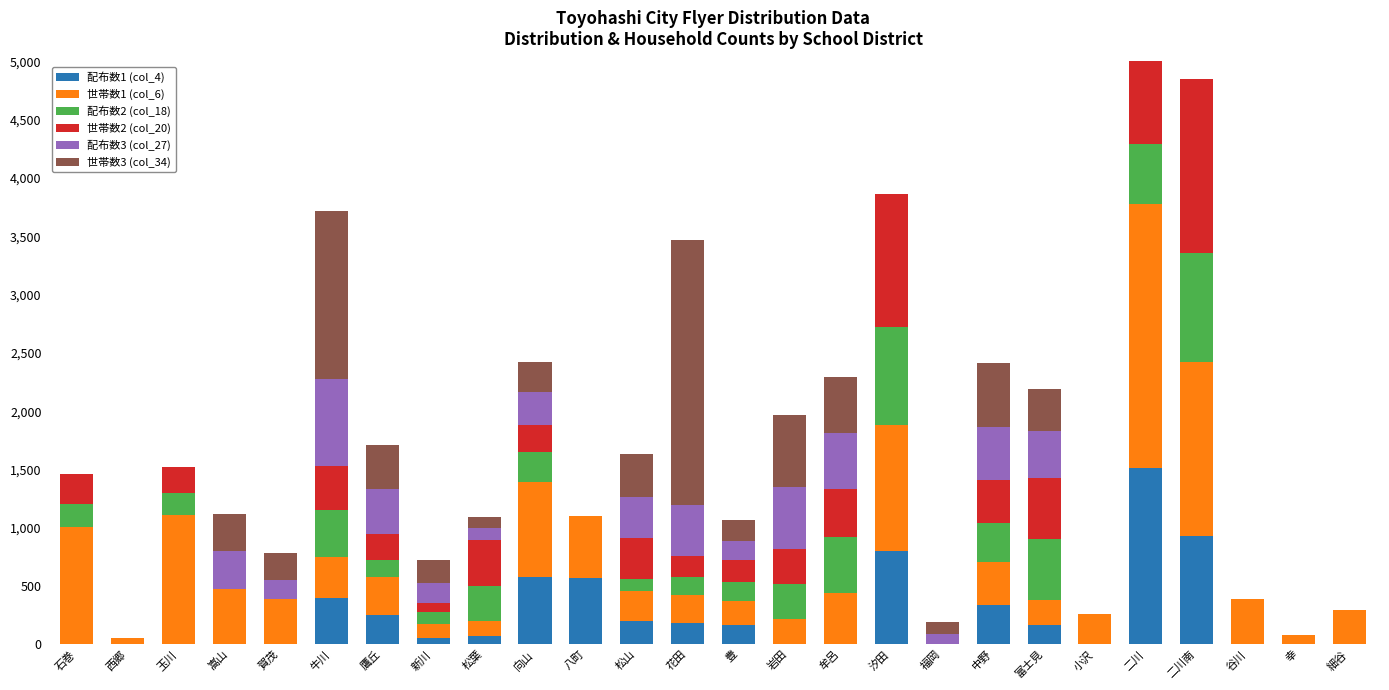

What is the label of the 3rd bar from the left?

玉川